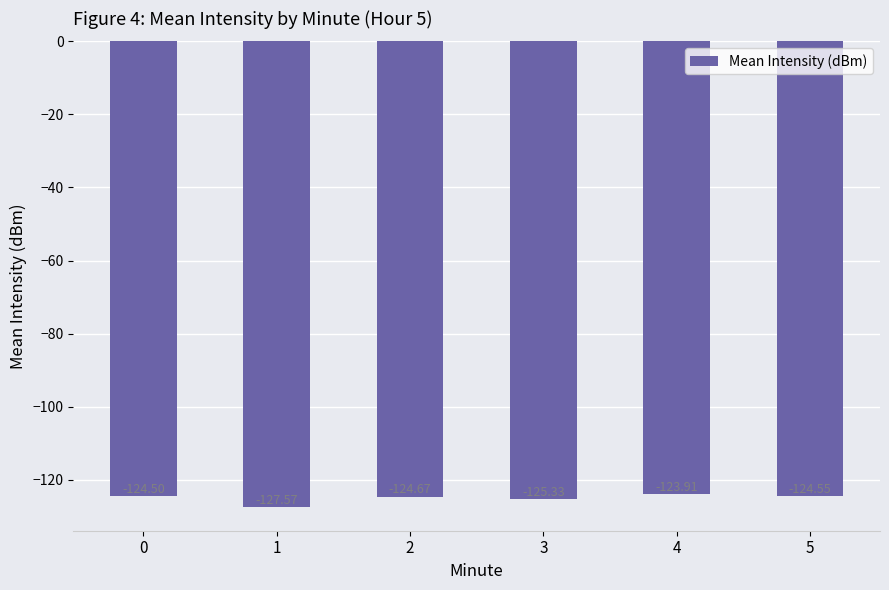

Reading left to right, list all the values displayed in this chart.

-124.5	-127.6	-124.7	-125.3	-123.9	-124.5